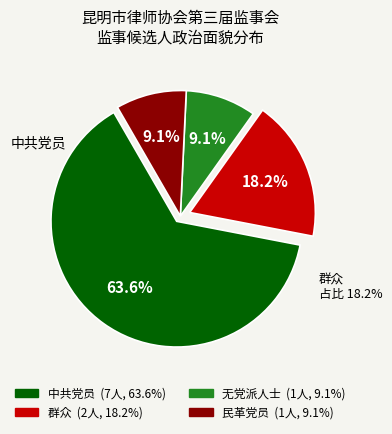

Which has a higher value, 民革党员 or 中共党员?

中共党员